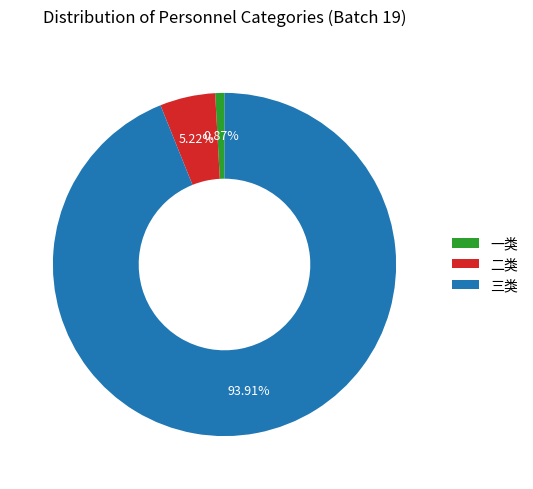

Is the sum of 二类 and 三类 greater than half?

Yes